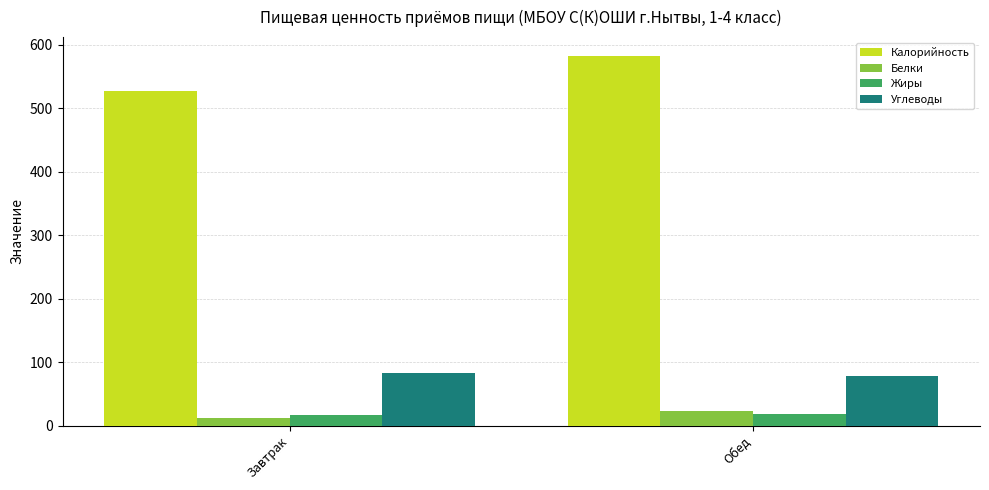

What is the greatest value displayed?

583.1